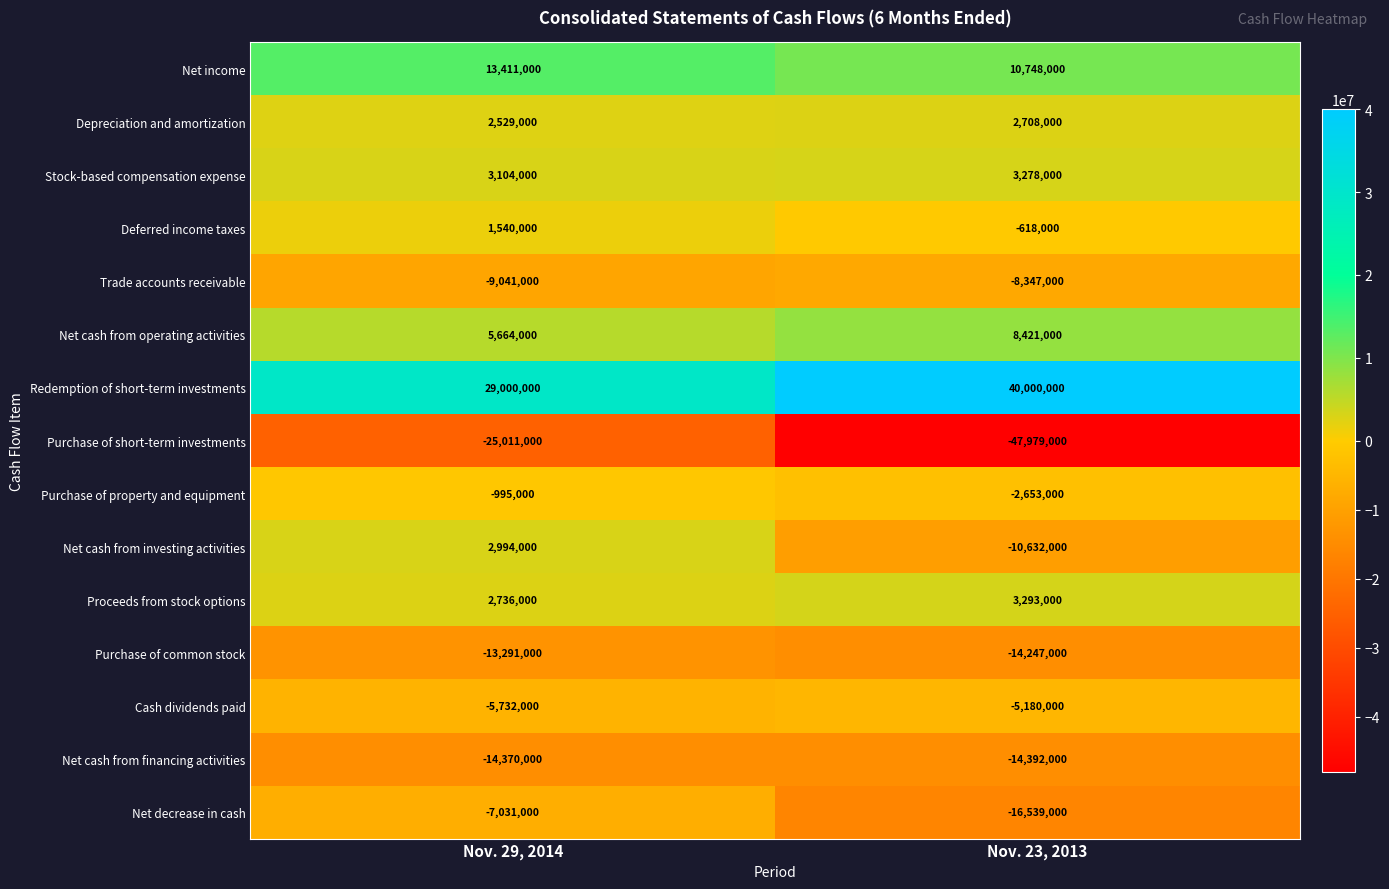

Which series has the largest total across all categories?

Redemption of short-term investments